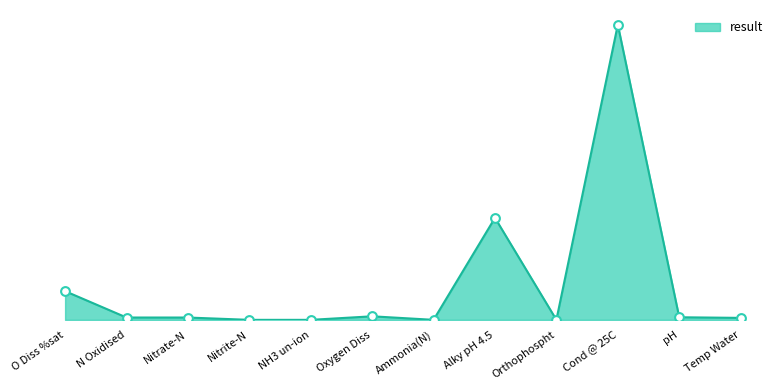

Does the chart have visible grid lines?

No